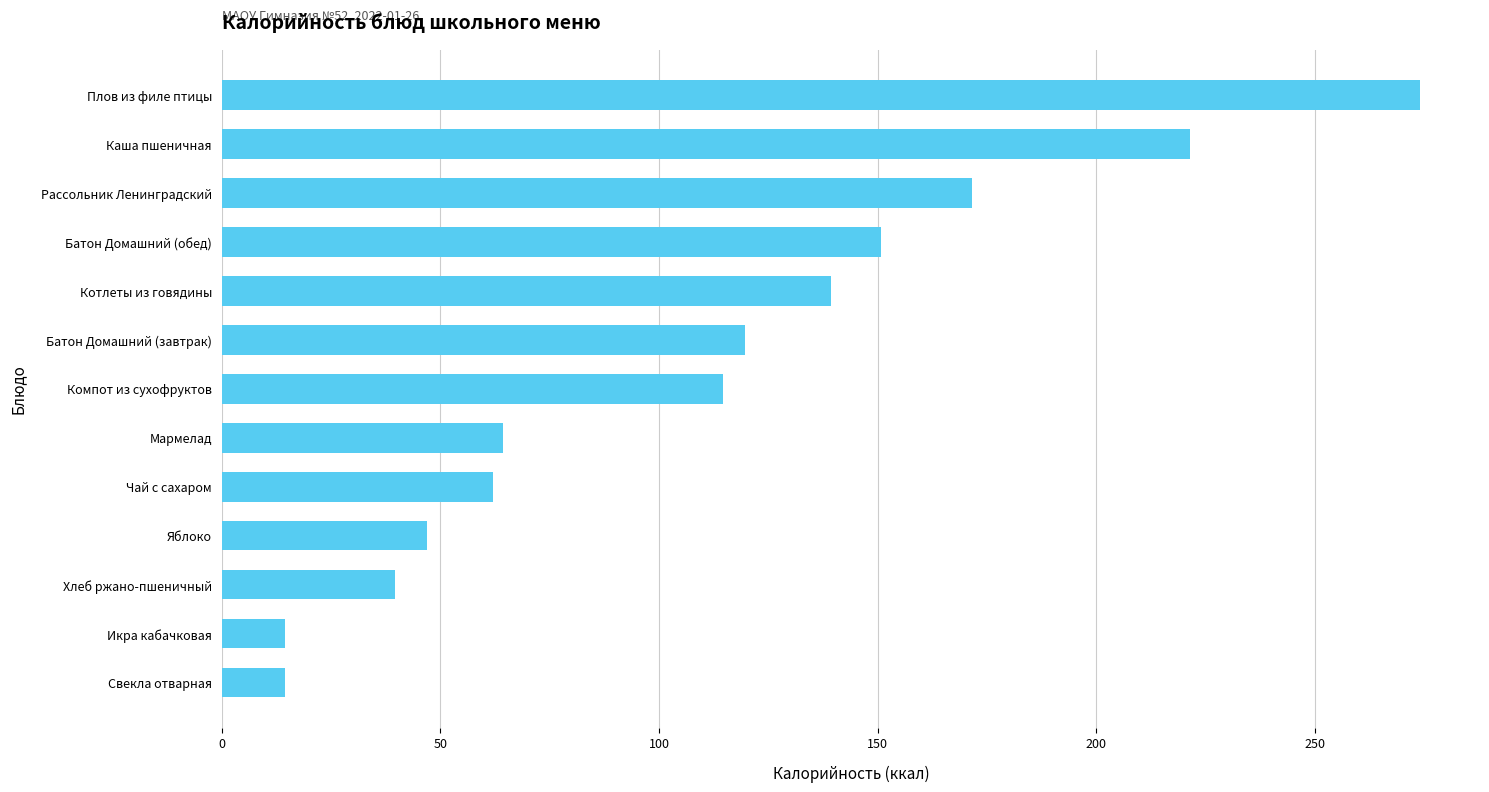

What is the difference between the maximum and minimum values?

259.6